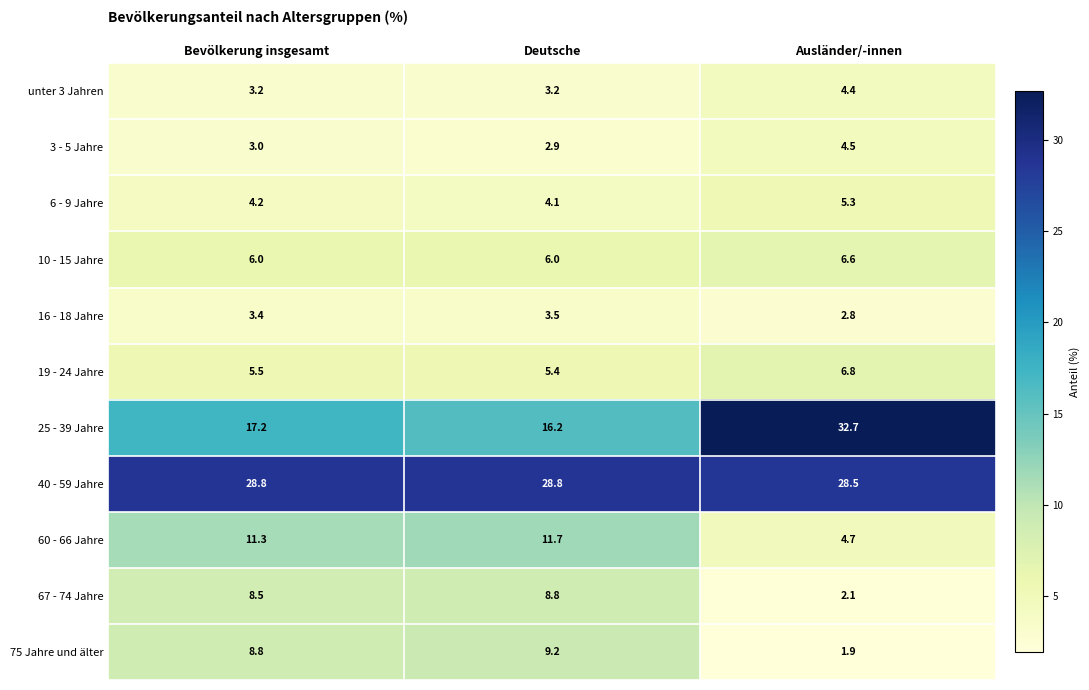

What is the sum of all 25 - 39 Jahre values?

66.1